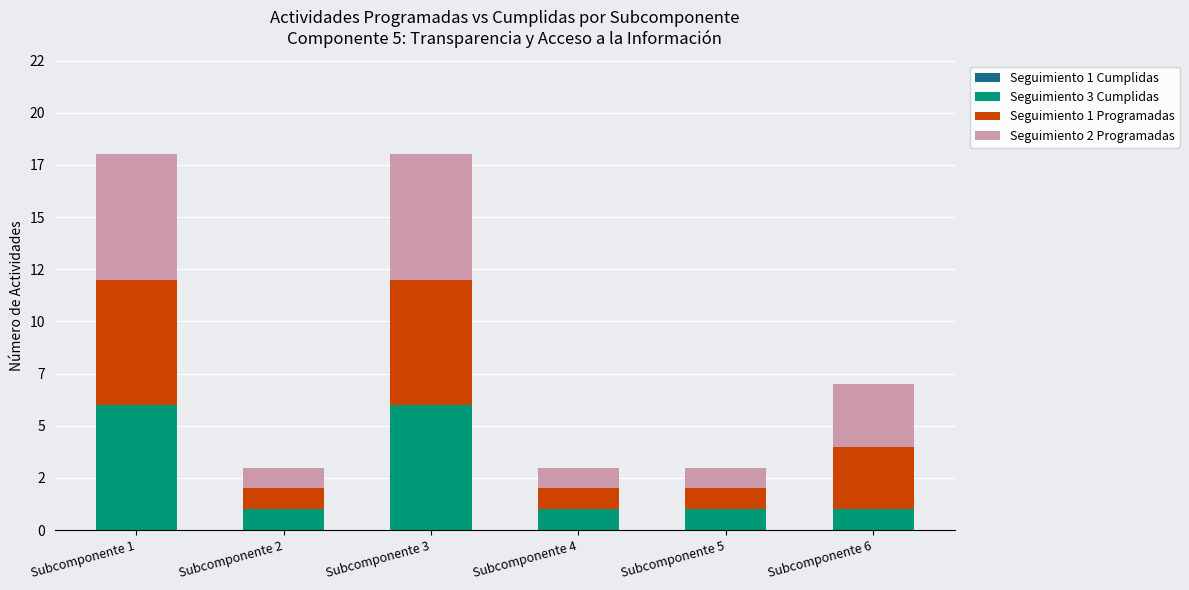

What value does the Seguimiento 3 Cumplidas series have at Subcomponente 2?

1